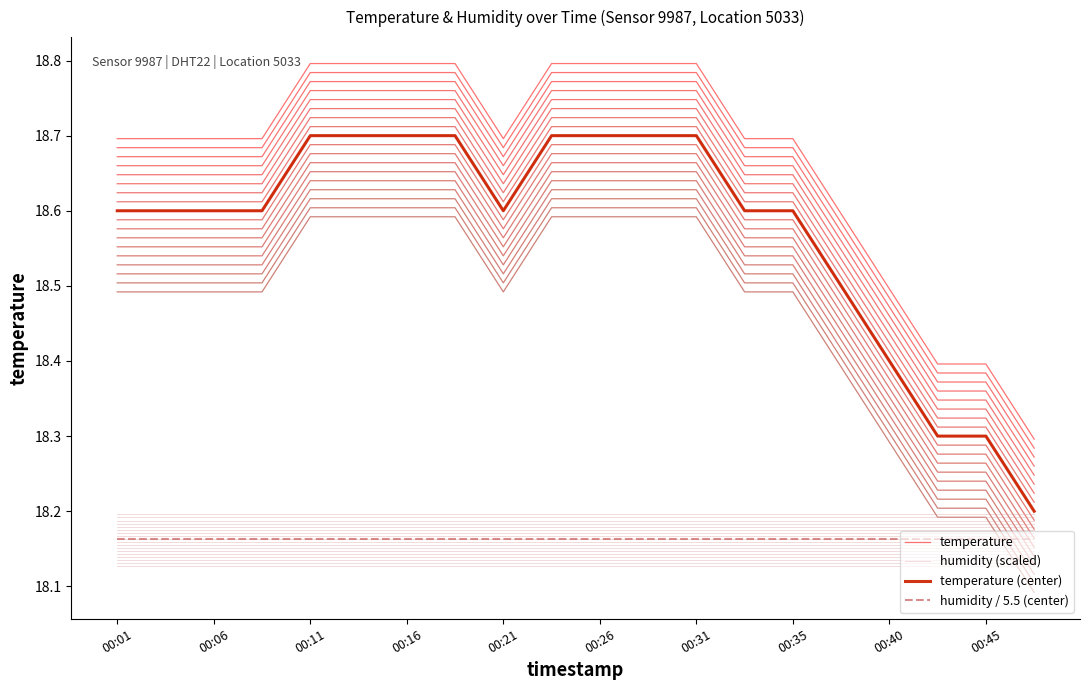

What is the sum of all temperature values?

373.4